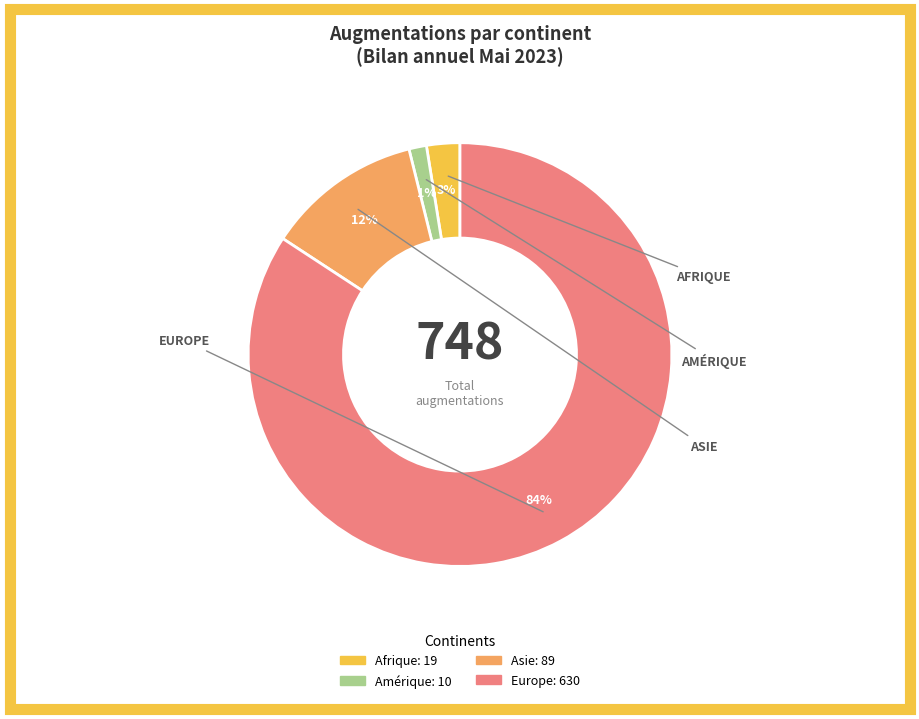

To the nearest percent, what is the average slice percentage?

25%